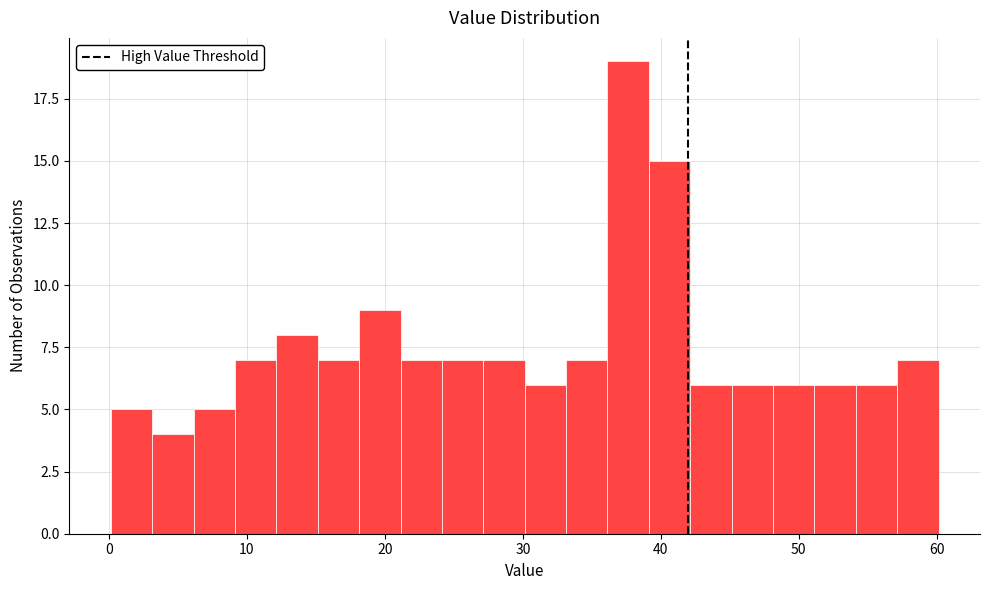

Read against the x-axis, roughly where is the centre of the tallest bar?

38